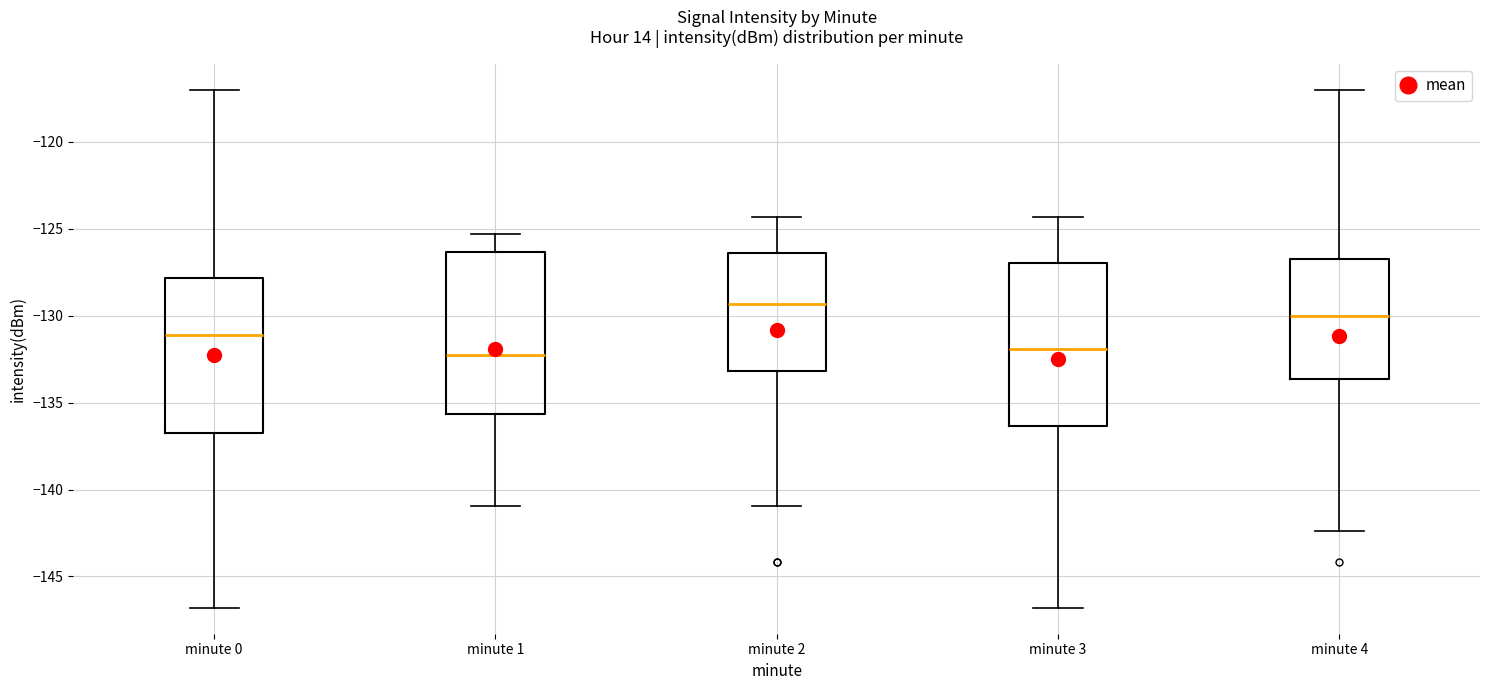

Reading left to right, read every box against the y-axis: the position of its median line, the range the box covers, and the ends of its whiskers. The values are not printed on the chart, so give them approximately, as read against the axis.

minute 0: median -131.0, box -137.0 to -128.0, whiskers -147.0 to -117.0
minute 1: median -132.5, box -135.5 to -126.5, whiskers -141.0 to -125.5
minute 2: median -129.5, box -133.0 to -126.5, whiskers -141.0 to -124.5
minute 3: median -132.0, box -136.5 to -127.0, whiskers -147.0 to -124.5
minute 4: median -130.0, box -133.5 to -126.5, whiskers -142.5 to -117.0